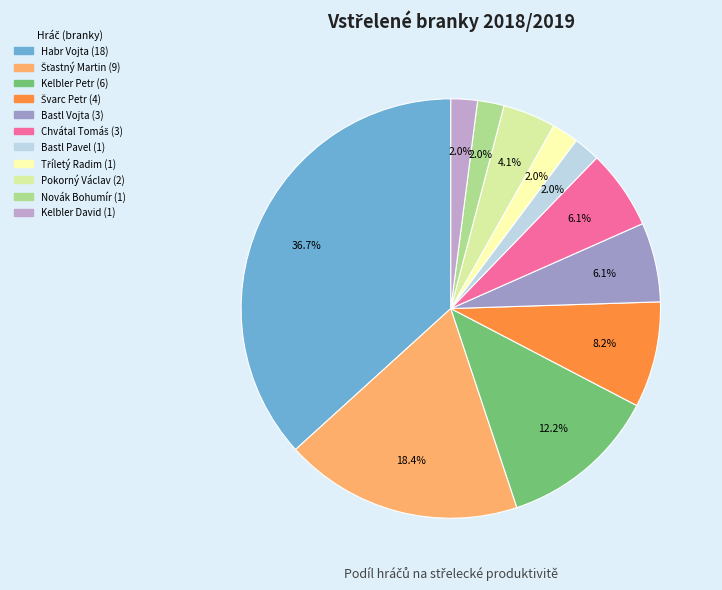

How many slices are in this pie chart?

11